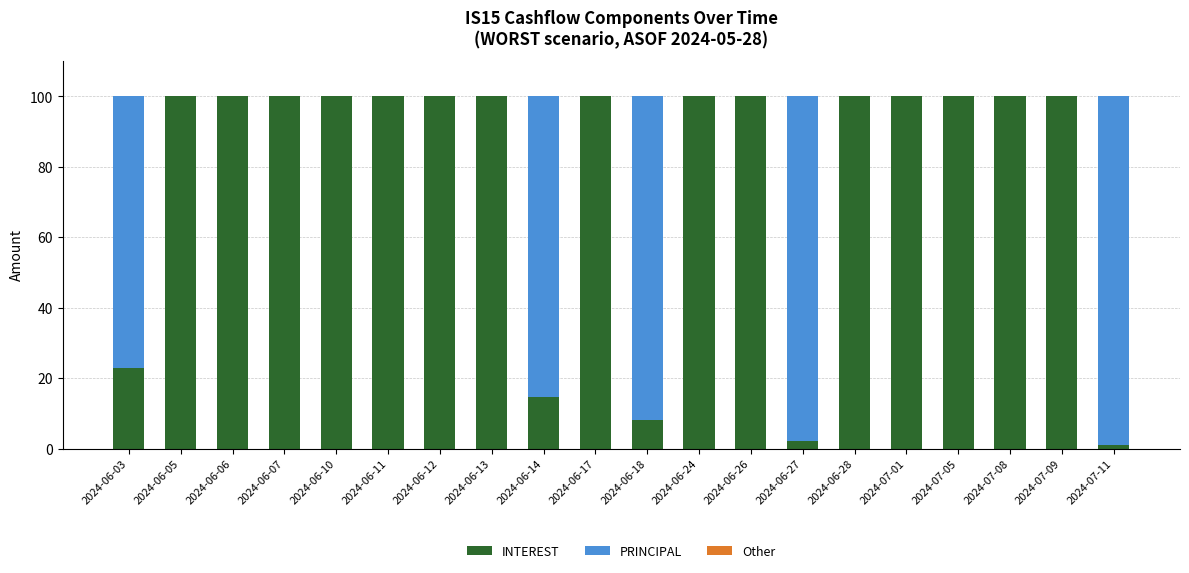

List the labels in order of Other value, smallest first.

2024-06-03, 2024-06-05, 2024-06-06, 2024-06-07, 2024-06-10, 2024-06-11, 2024-06-12, 2024-06-13, 2024-06-14, 2024-06-17, 2024-06-18, 2024-06-24, 2024-06-26, 2024-06-27, 2024-06-28, 2024-07-01, 2024-07-05, 2024-07-08, 2024-07-09, 2024-07-11